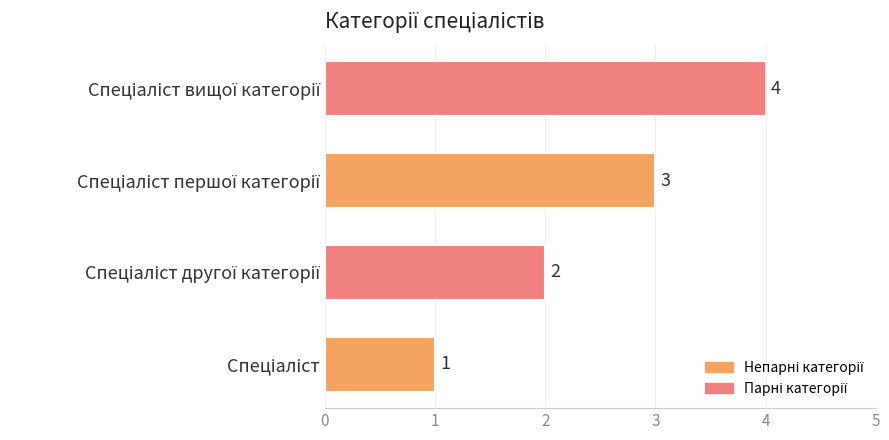

How many data points are less than 3?

2